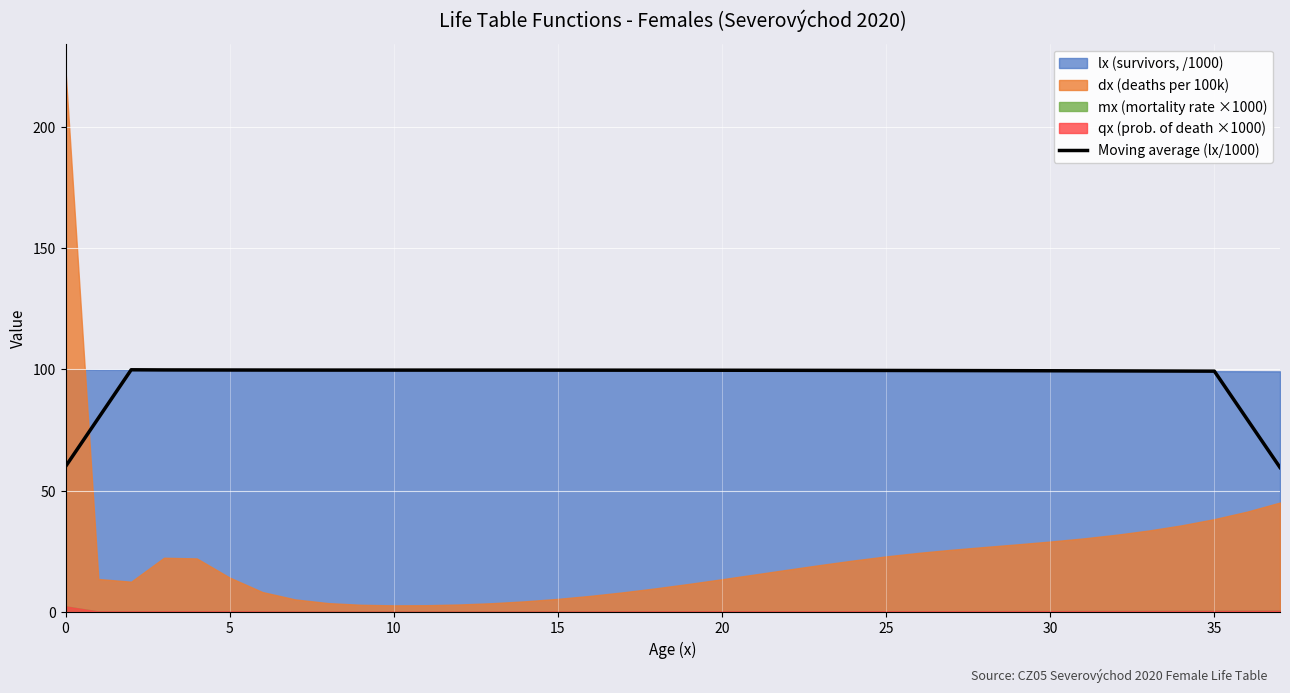

The Moving average (lx/1000) series shows 99.7 at 10. True or false?

True